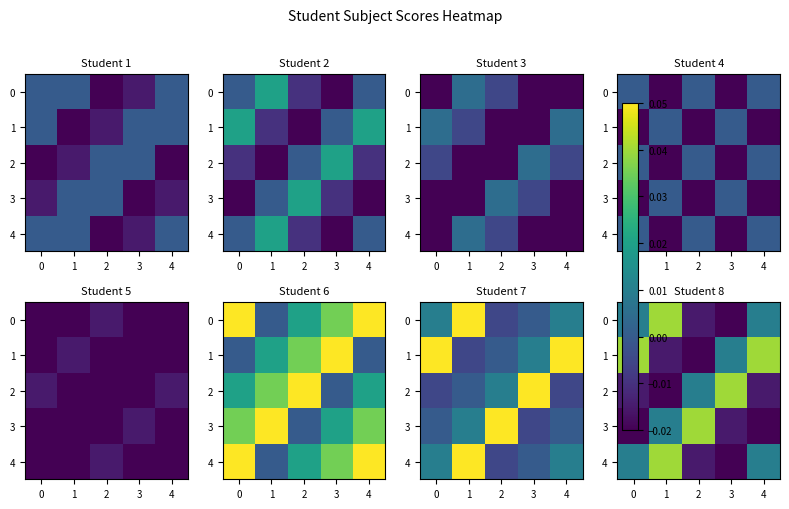

Count the 1 values in the range 0 to 1.

3